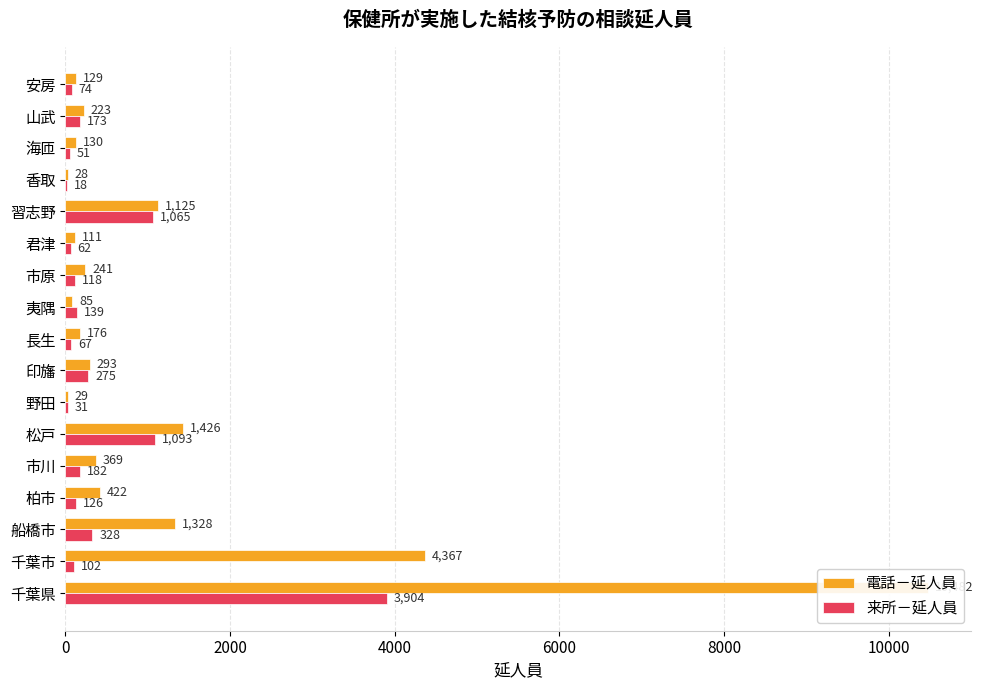

List the series in order of their peak value, lowest first.

来所－延人員, 電話－延人員